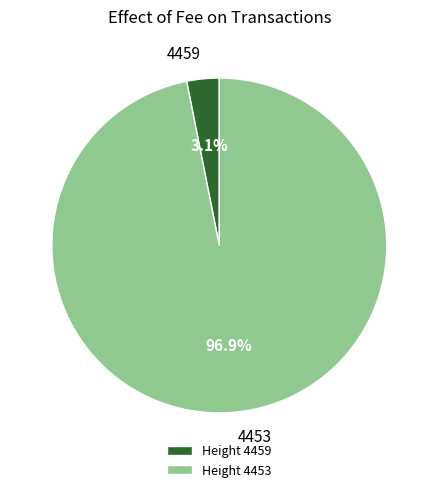

What is the total percentage of Height 4459 and Height 4453?

100.0%